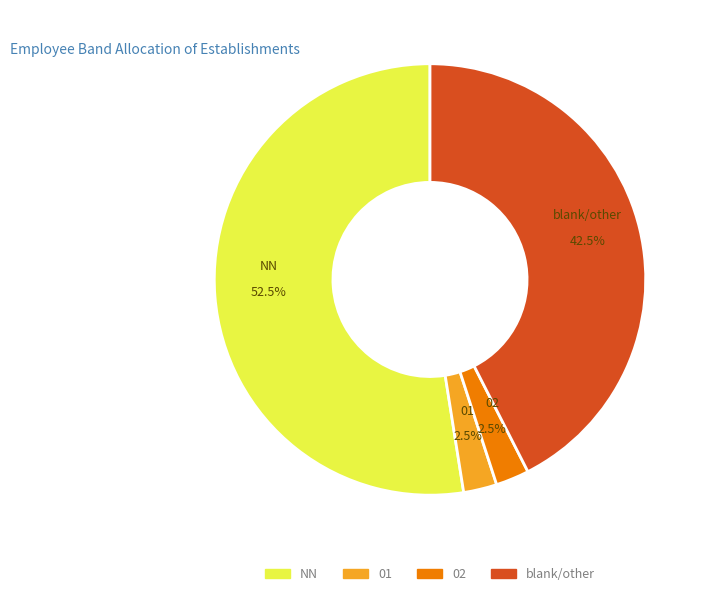

Is there a majority slice in this chart?

Yes